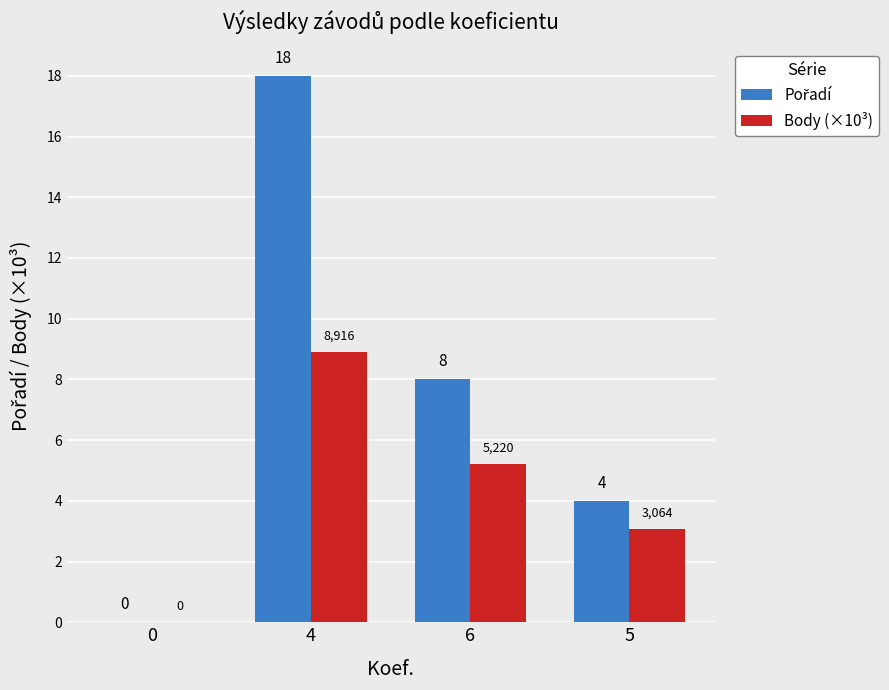

At which category is the sum across all series the highest?

4